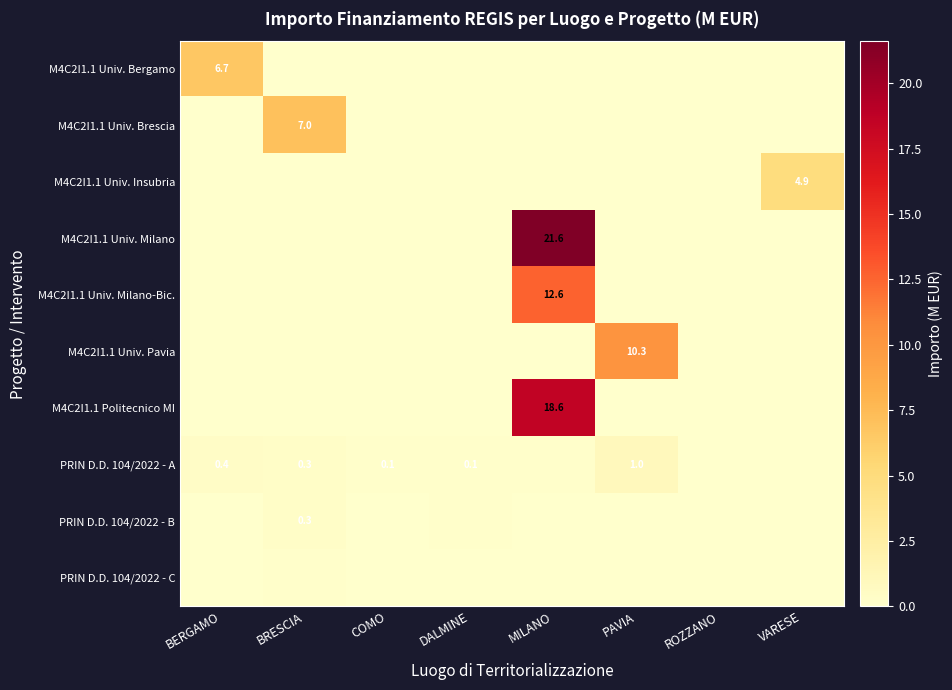

What is the highest value of the PRIN D.D. 104/2022 - C series?

0.1